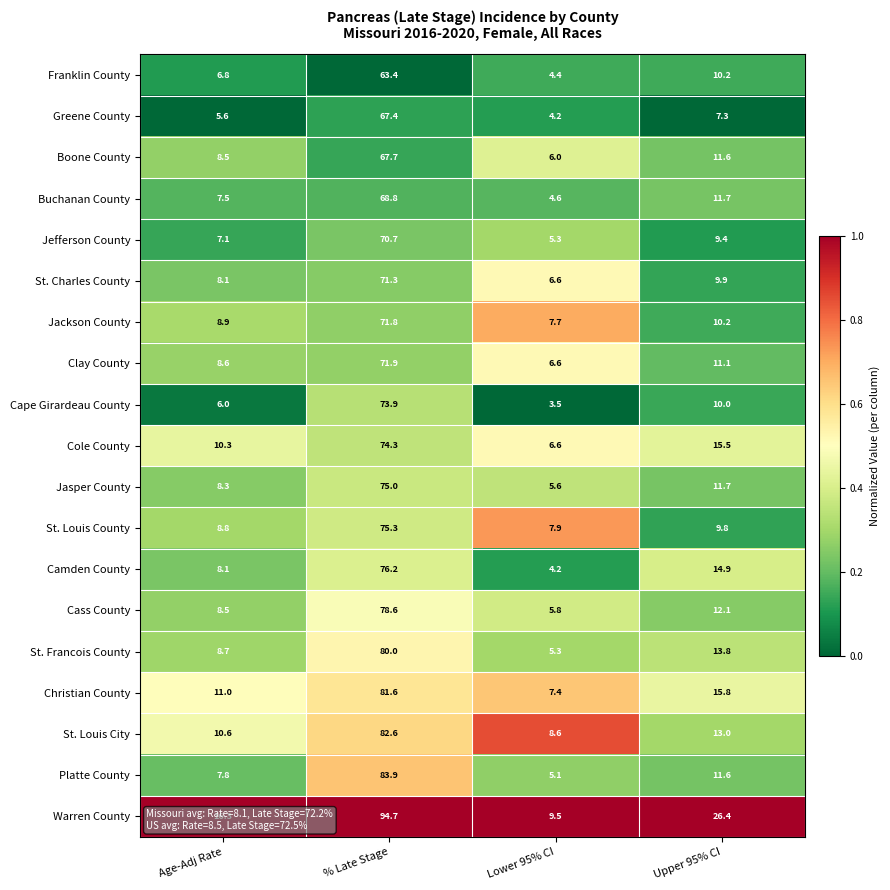

List the labels in order of Platte County value, largest first.

% Late Stage, Upper 95% CI, Age-Adj Rate, Lower 95% CI